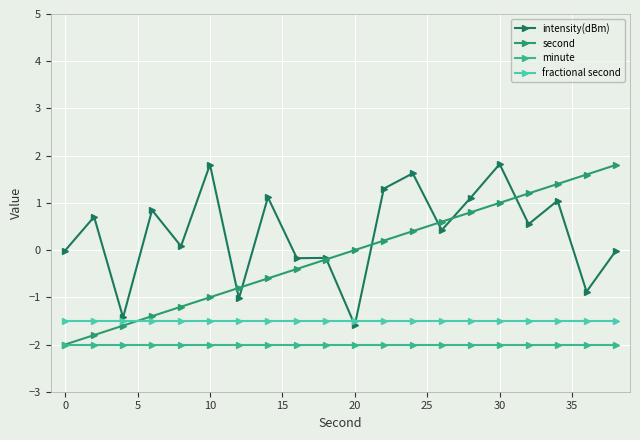

What is the lowest value of the fractional second series?

-1.5